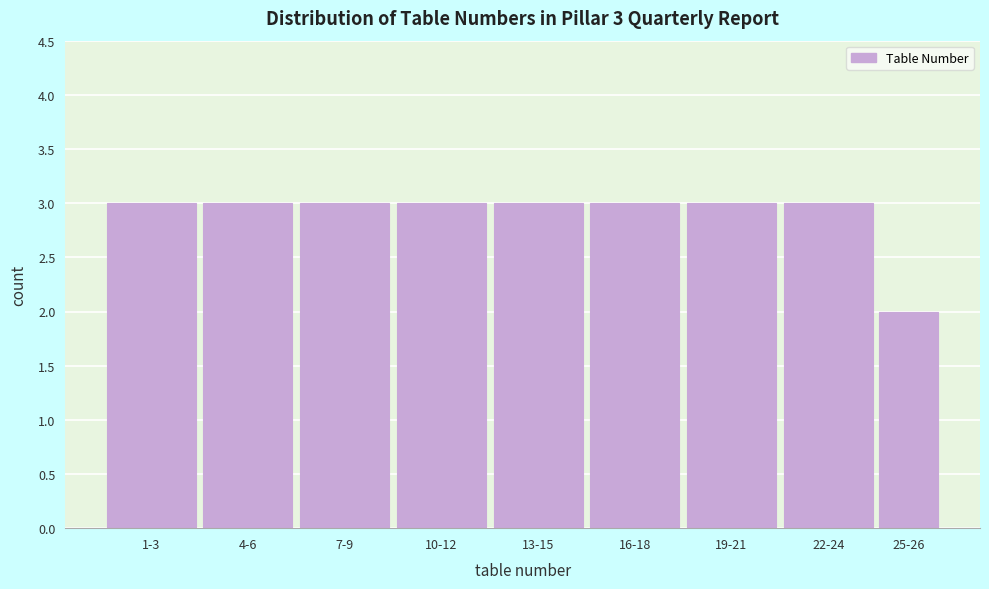

Reading left to right, list all the values displayed in this chart.

3	3	3	3	3	3	3	3	2